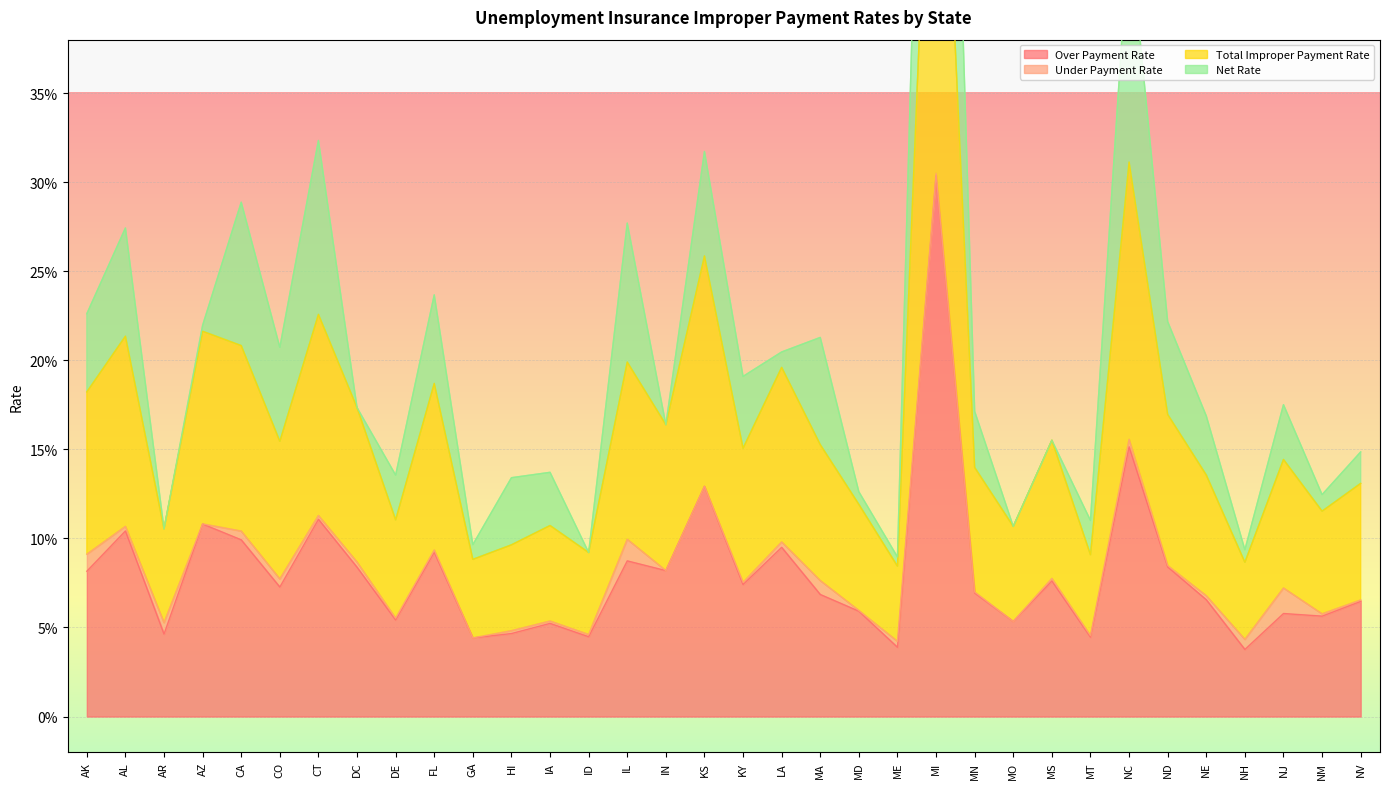

True or false: Over Payment Rate and Total Improper Payment Rate intersect in this chart.

False